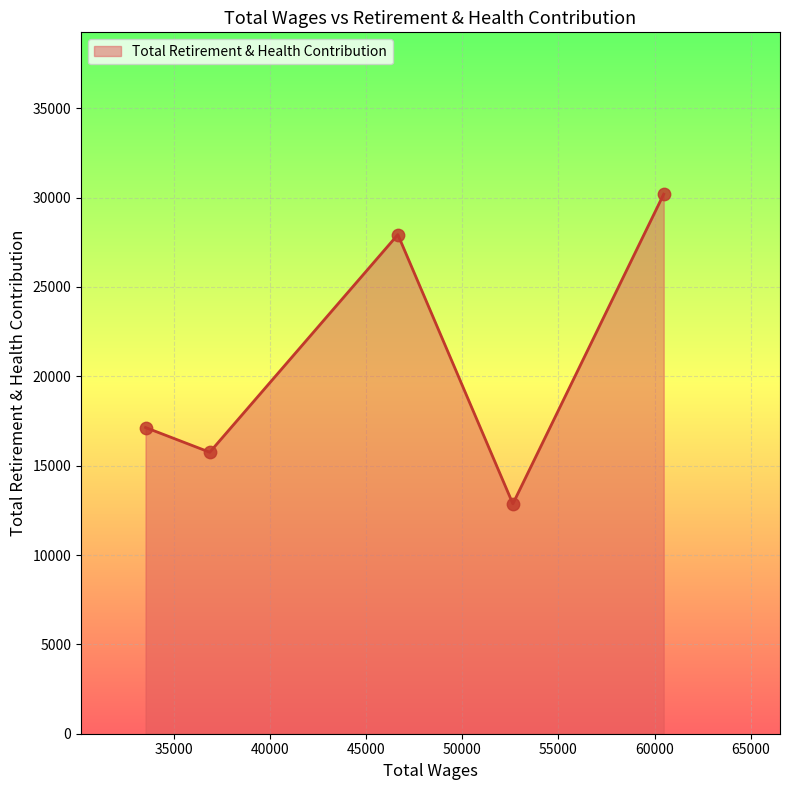

What is the greatest value displayed?

30190.4